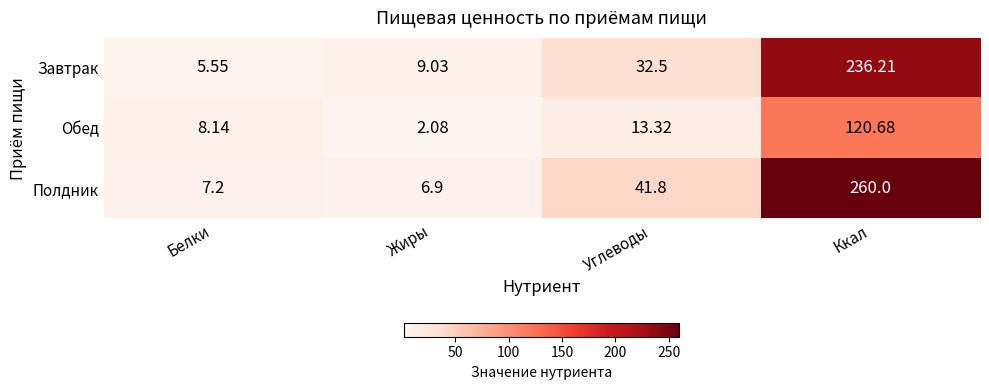

What is the total value across all series at Ккал?

616.9